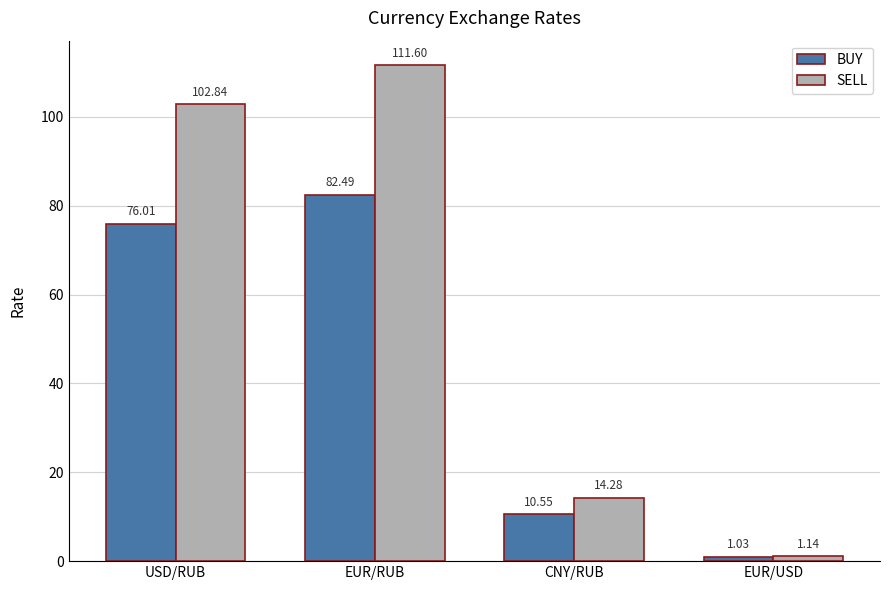

List the series in order of their peak value, highest first.

SELL, BUY